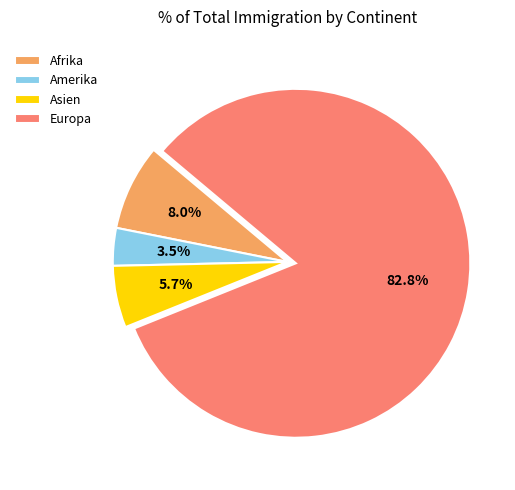

Is there a majority slice in this chart?

Yes